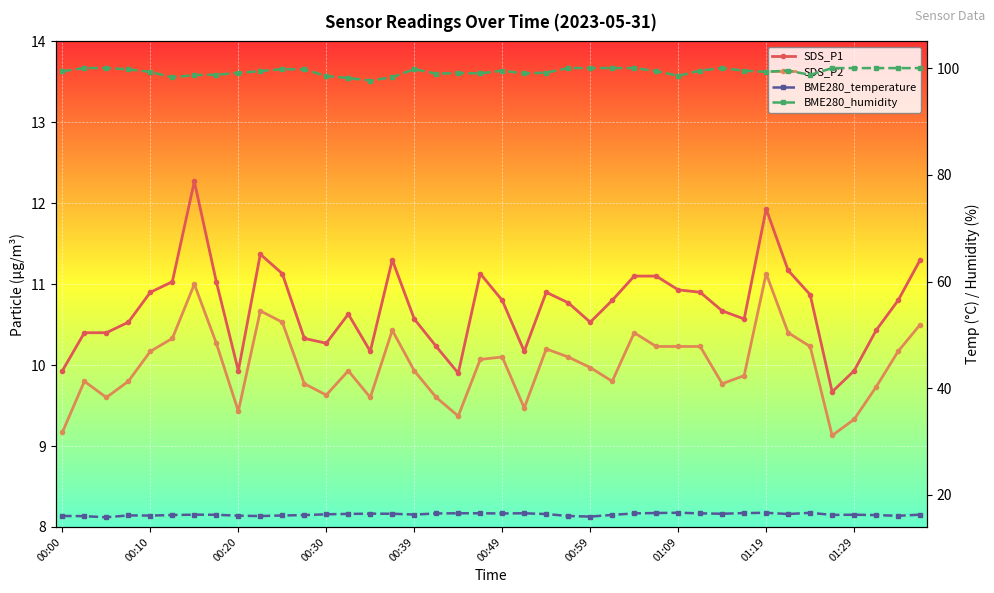

What is the sum of the SDS_P1 values at 37 and 00:00?

20.4